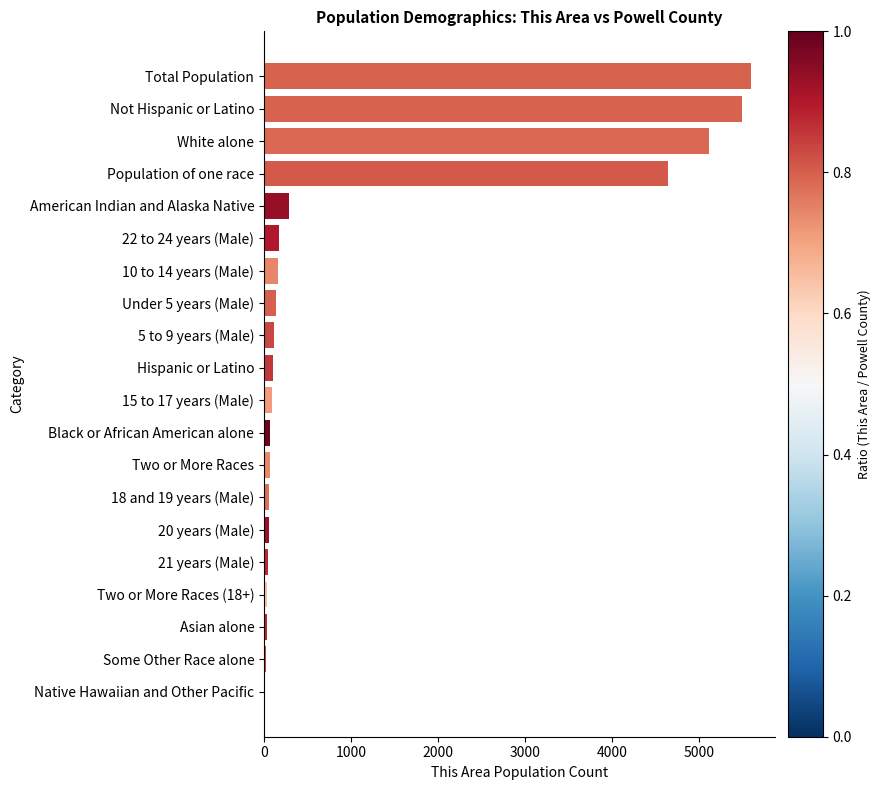

What is the sum of all values?

22286